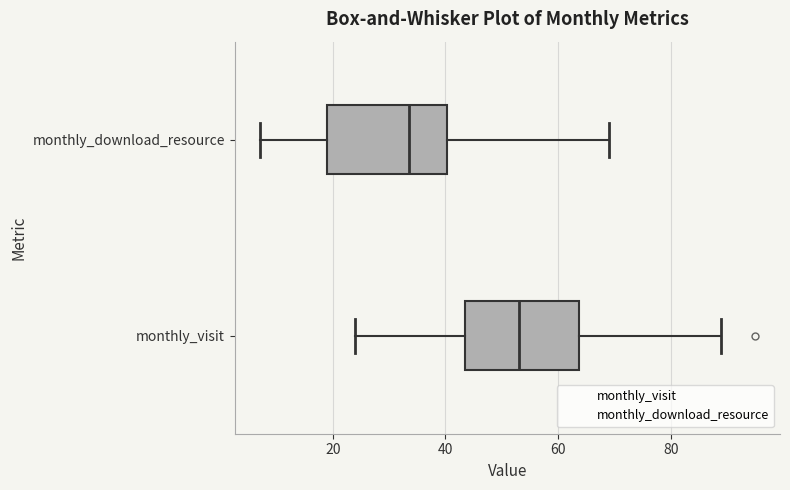

Which box's median line is the furthest to the left?

monthly_download_resource